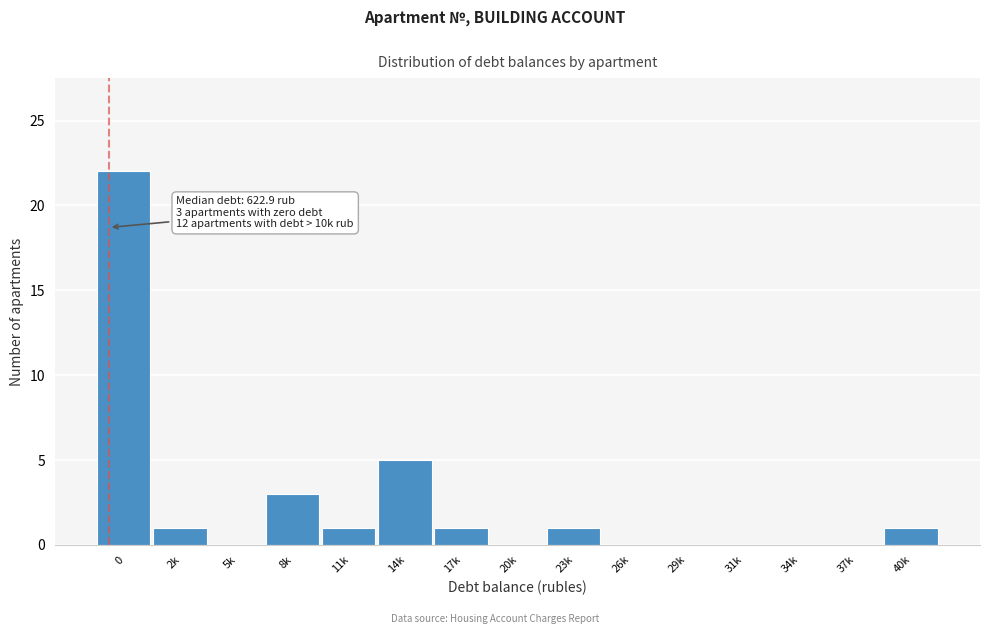

Reading left to right, list all the values displayed in this chart.

0=22	2k=1	5k=0	8k=3	11k=1	14k=5	17k=1	20k=0	23k=1	26k=0	29k=0	31k=0	34k=0	37k=0	40k=1